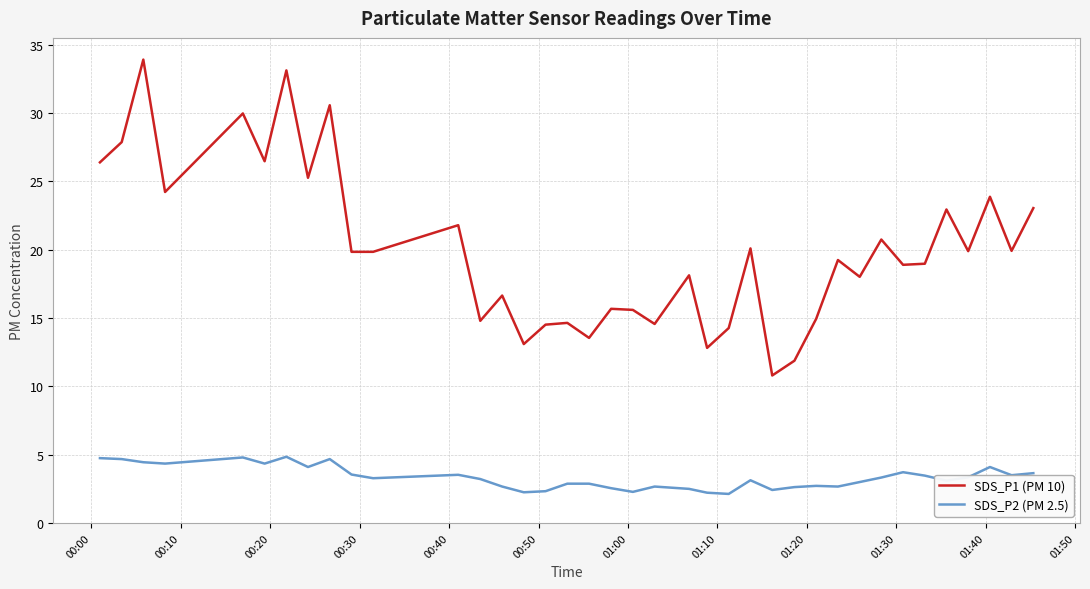

Which series has the widest spread of values?

SDS_P1 (PM 10)